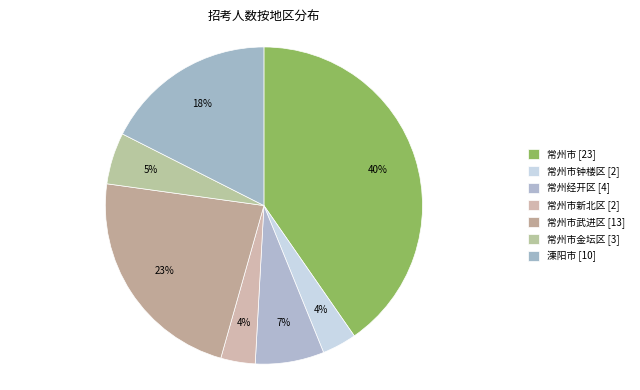

Is there a majority slice in this chart?

No